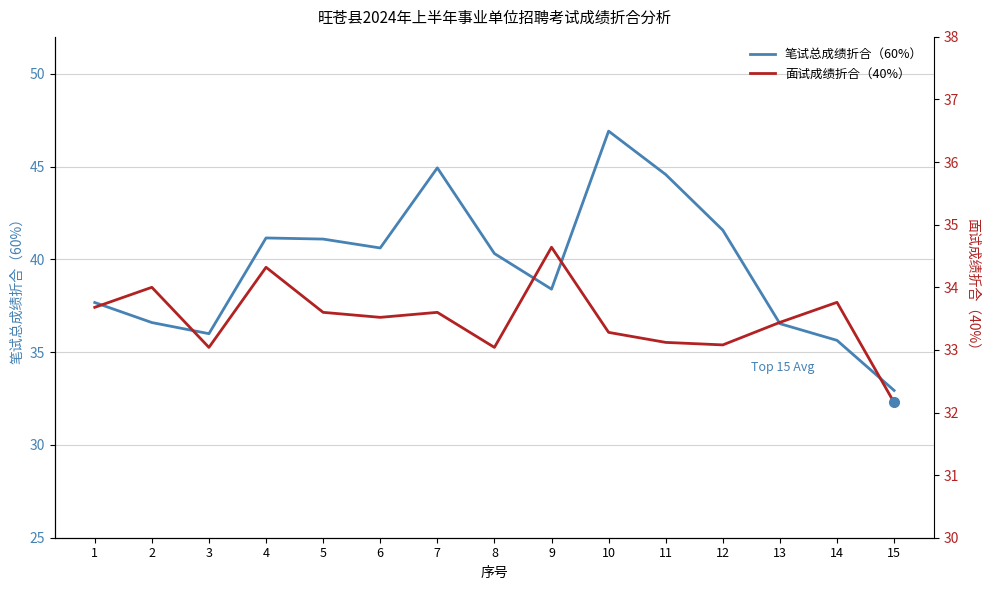

How many data points does each series have?

15